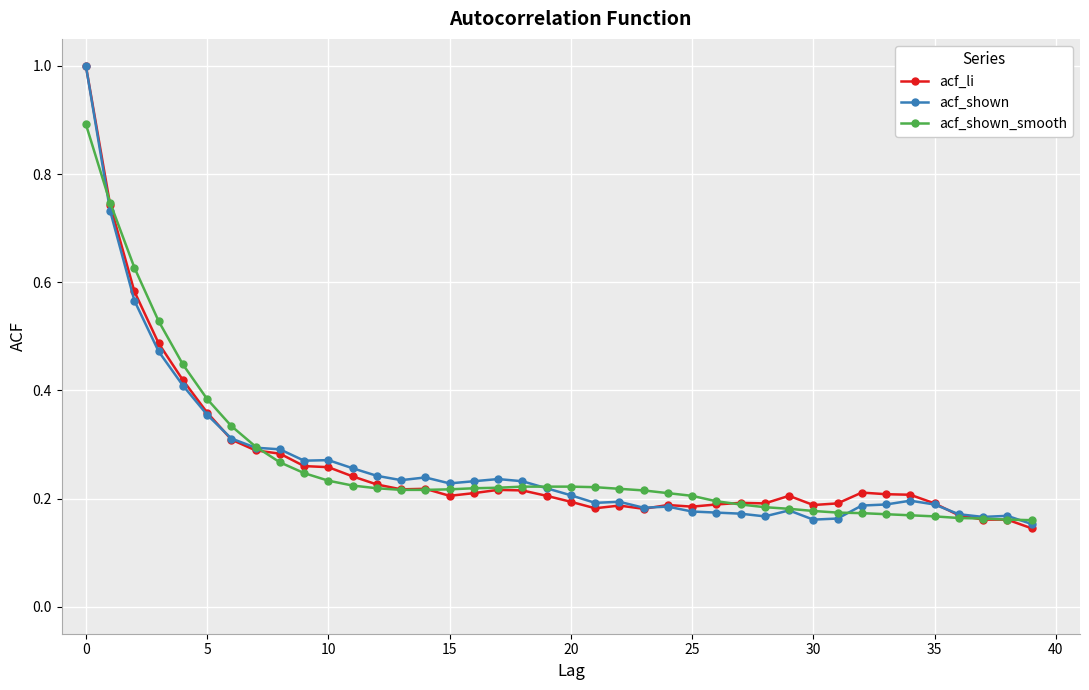

At how many categories does at least one series exceed 0?

40